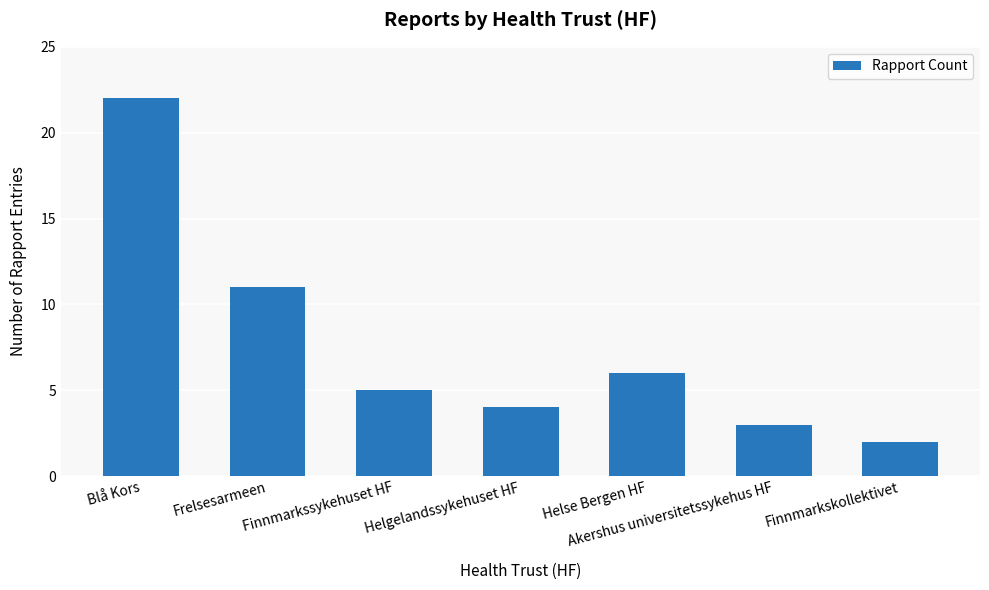

At which category does the chart reach its peak across all series?

Blå Kors